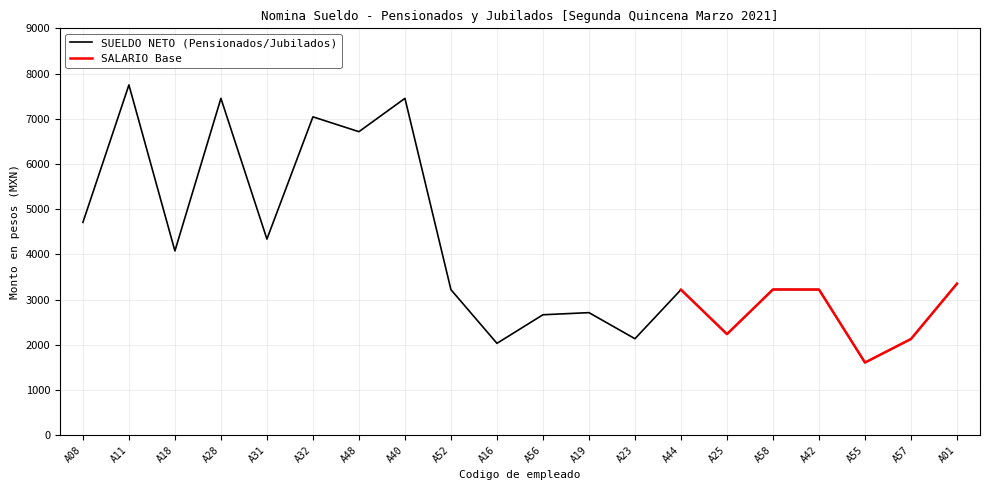

What is the maximum value shown in the chart?

7748